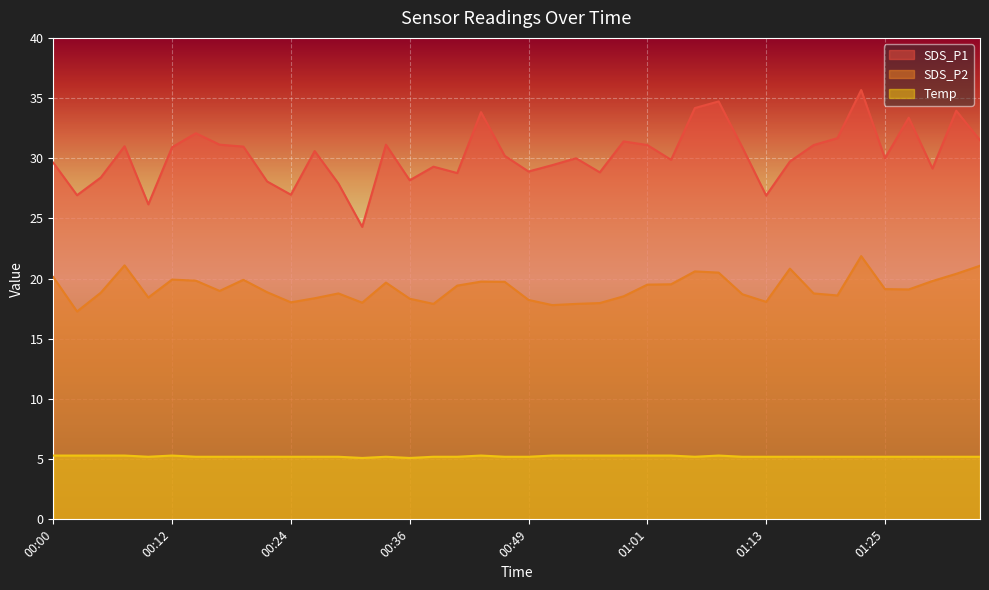

What are all the series names shown in the legend?

SDS_P1, SDS_P2, Temp